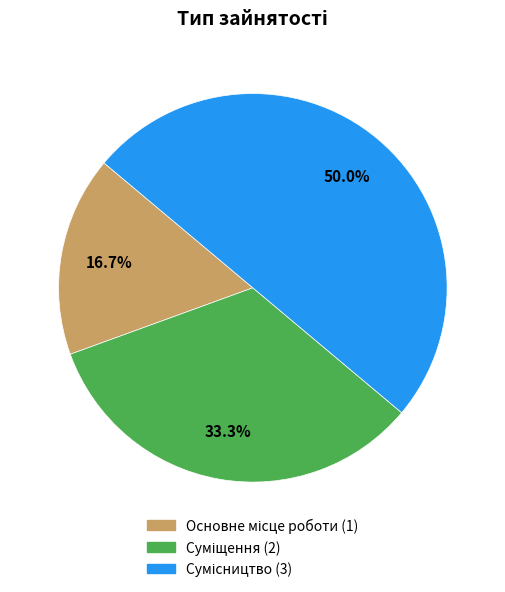

To the nearest percent, what percentage of the pie is Суміщення?

33%